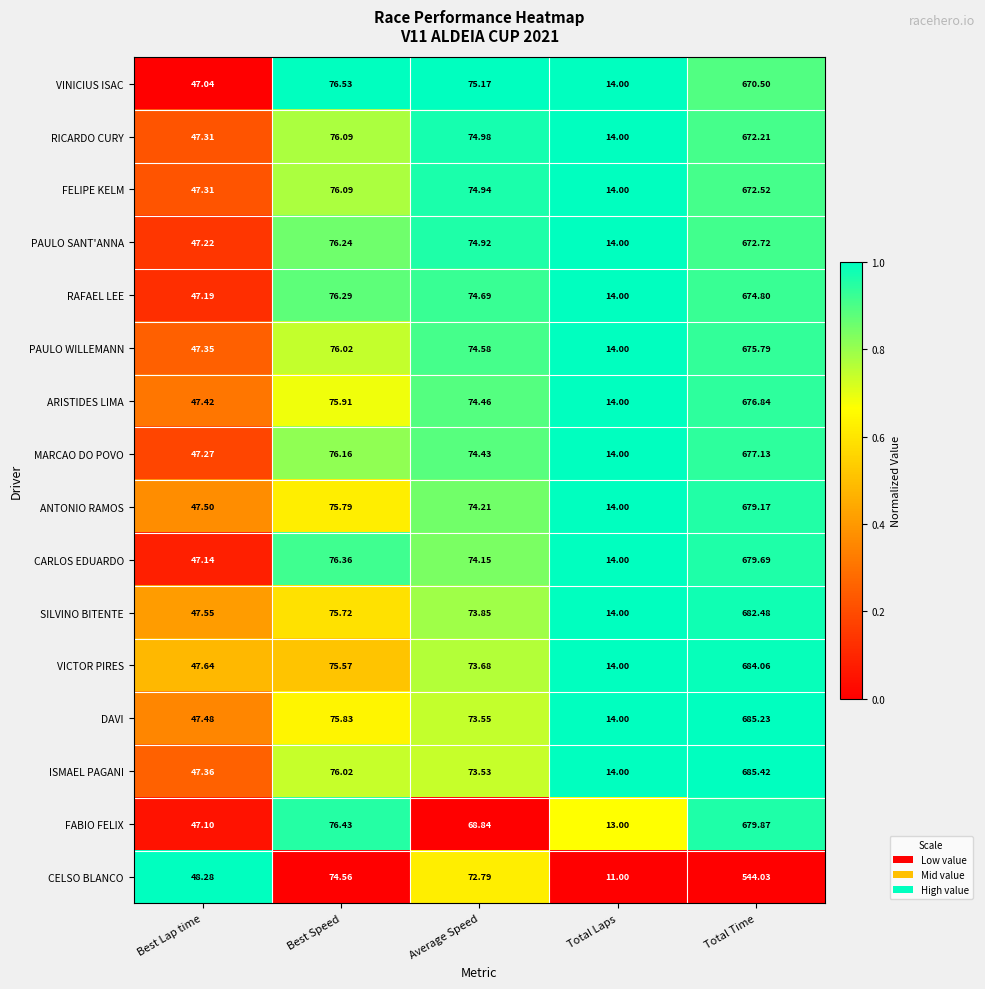

Is the value of ARISTIDES LIMA at Best Lap time greater than the value of VICTOR PIRES at Best Speed?

No